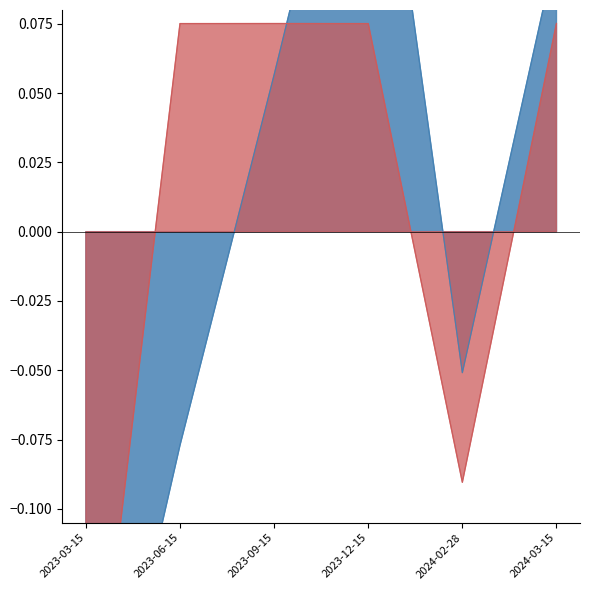

Which series ends up on top after the final intersection of sharesOwnedFollowingTransaction and transactionShares?

sharesOwnedFollowingTransaction